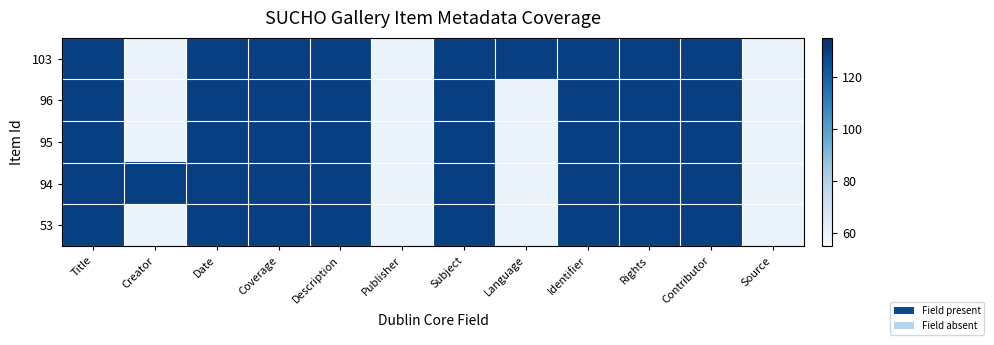

At which category does the chart reach its peak across all series?

Title